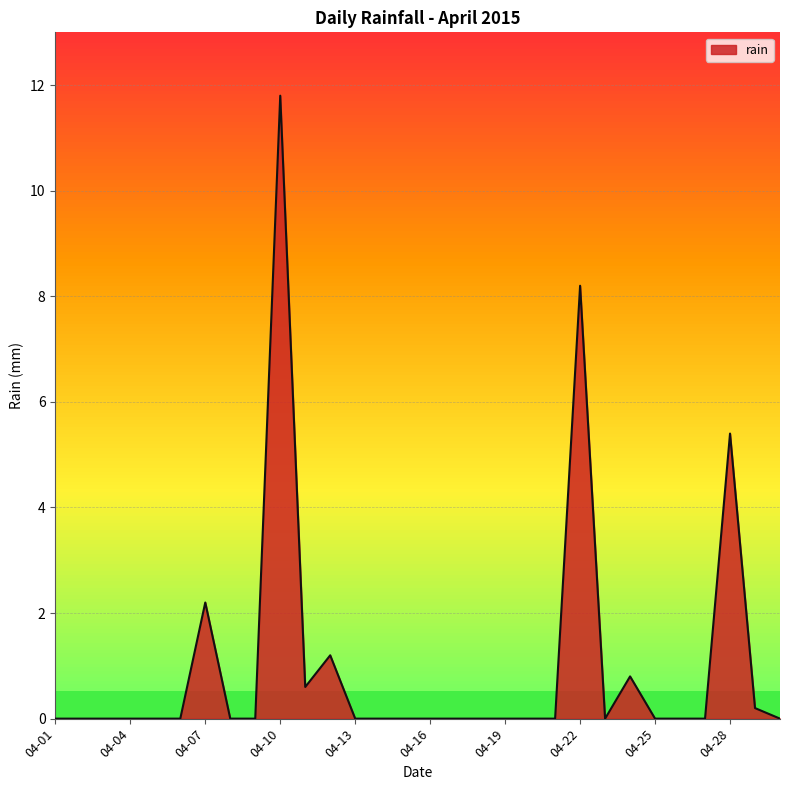

Reading left to right, list all the values displayed in this chart.

0.0	0.0	0.0	0.0	0.0	0.0	2.2	0.0	0.0	11.8	0.6	1.2	0.0	0.0	0.0	0.0	0.0	0.0	0.0	0.0	0.0	8.2	0.0	0.8	0.0	0.0	0.0	5.4	0.2	0.0